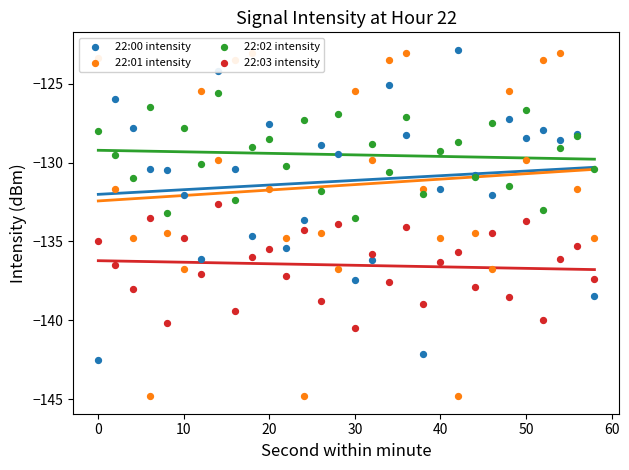

Which series has the widest spread of Y values?

22:01 intensity